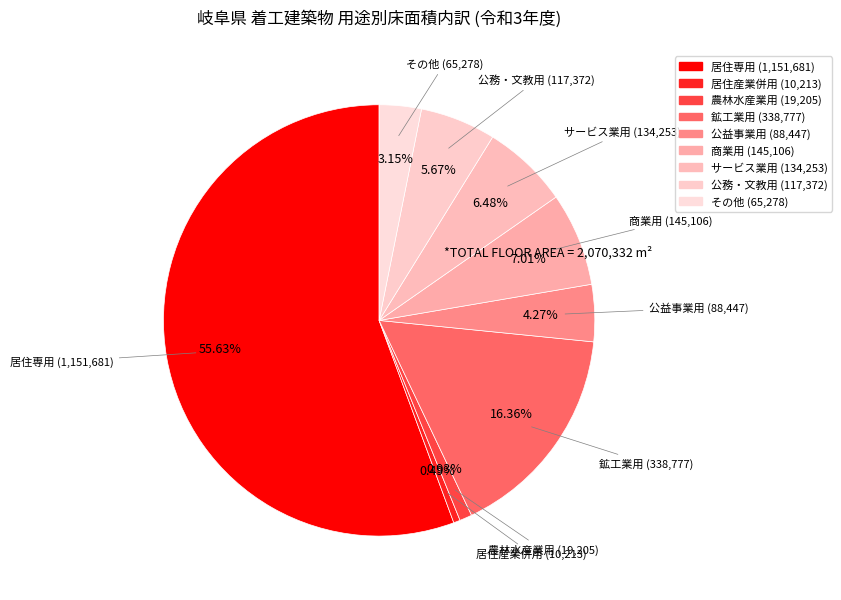

To the nearest percent, what is the combined percentage of サービス業用 and 公益事業用?

11%